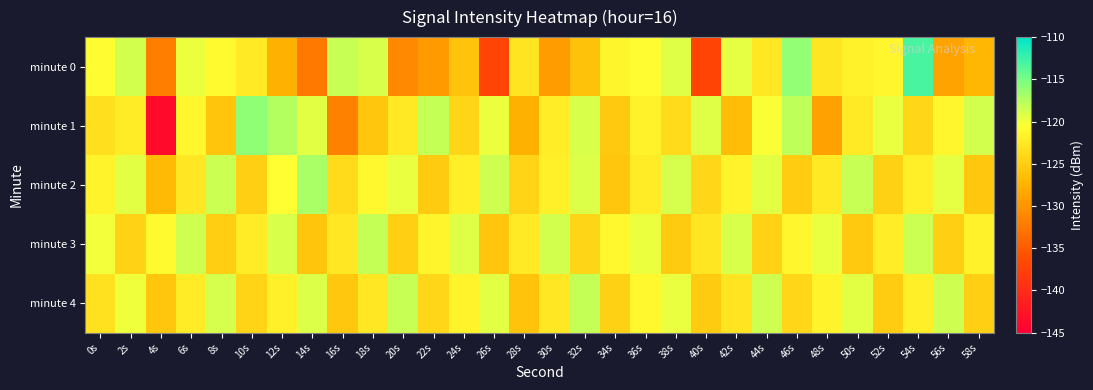

Which series has the largest range (max minus min)?

minute 1